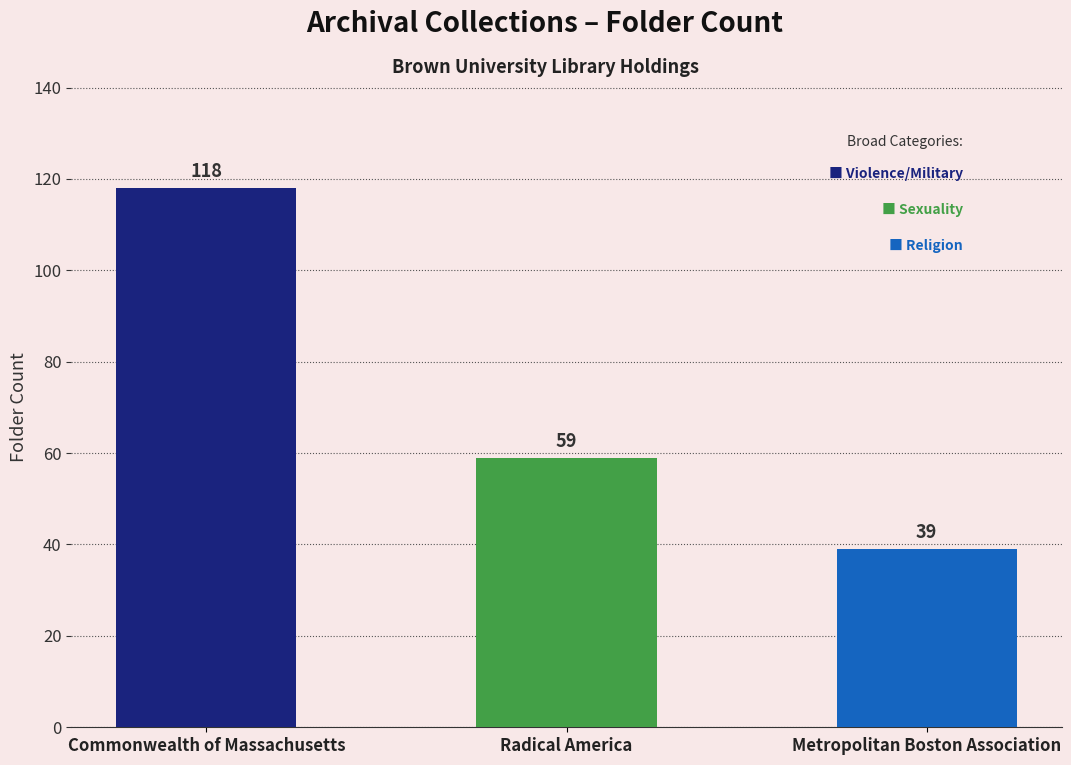

What is the maximum value shown in the chart?

118